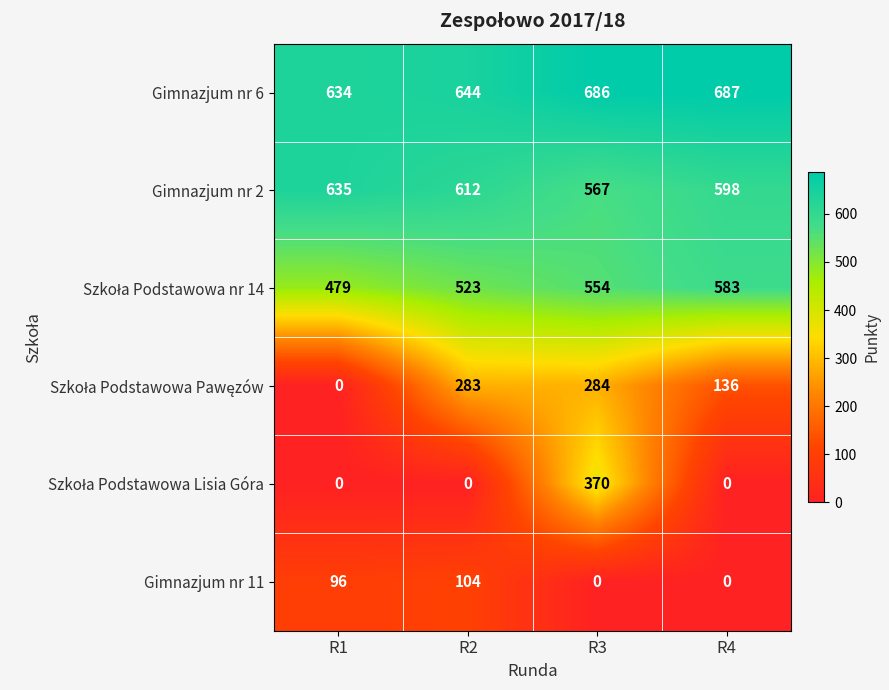

At which label does Gimnazjum nr 2 first exceed 612?

R1